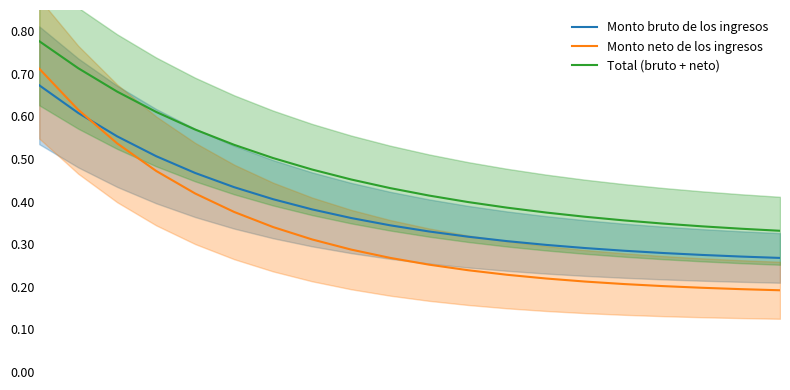

True or false: Total (bruto + neto) and Monto neto de los ingresos cross at least once.

False